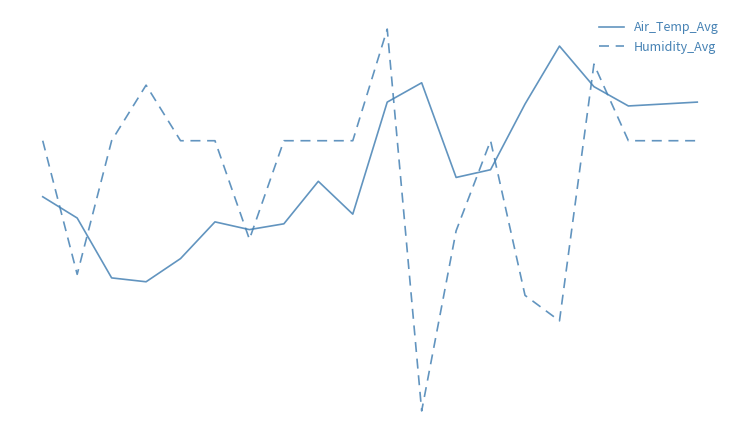

What is the difference between the second highest and minimum values in the Air_Temp_Avg series?

2.8